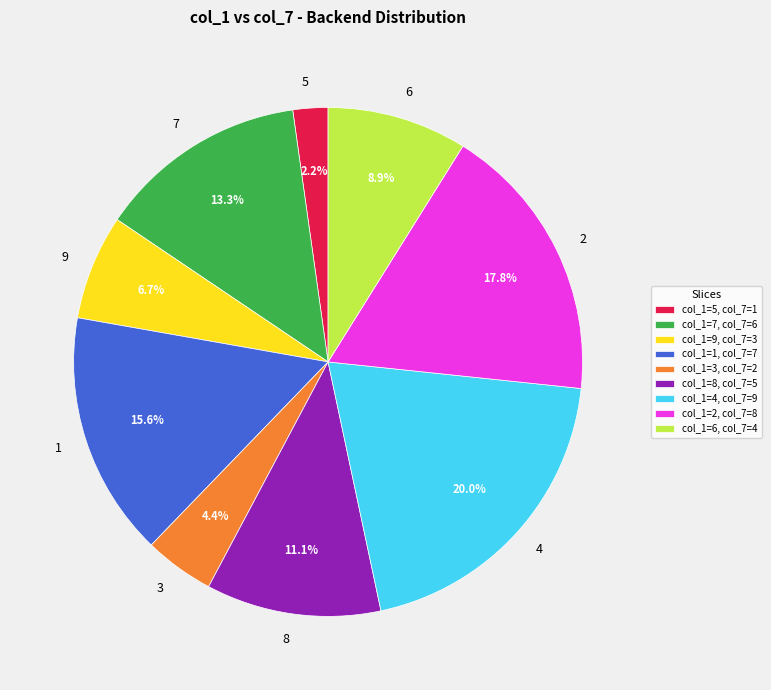

To the nearest percent, what is the average slice percentage?

11%